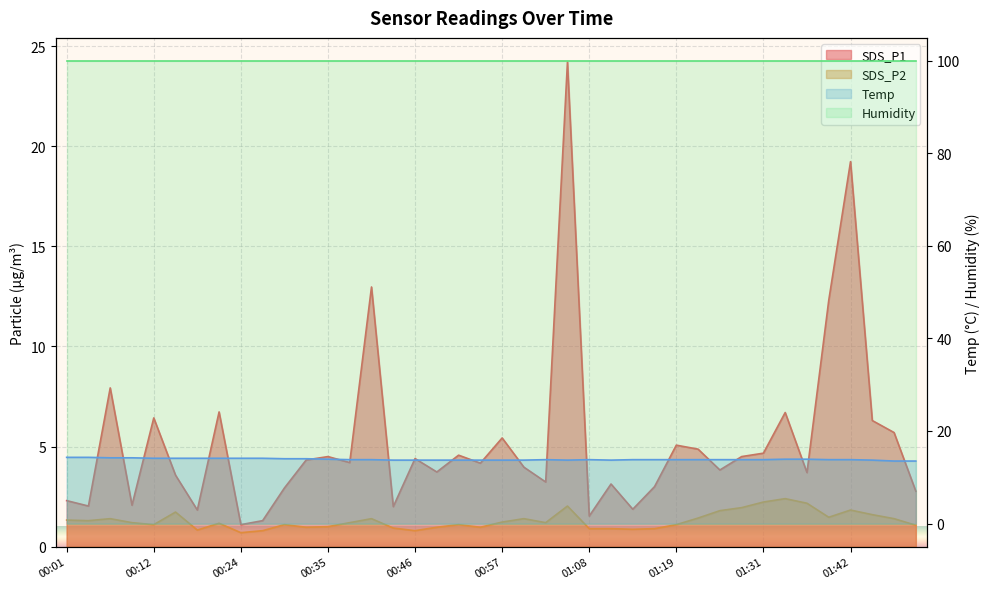

How many interior local peaks does the Temp series have?

2